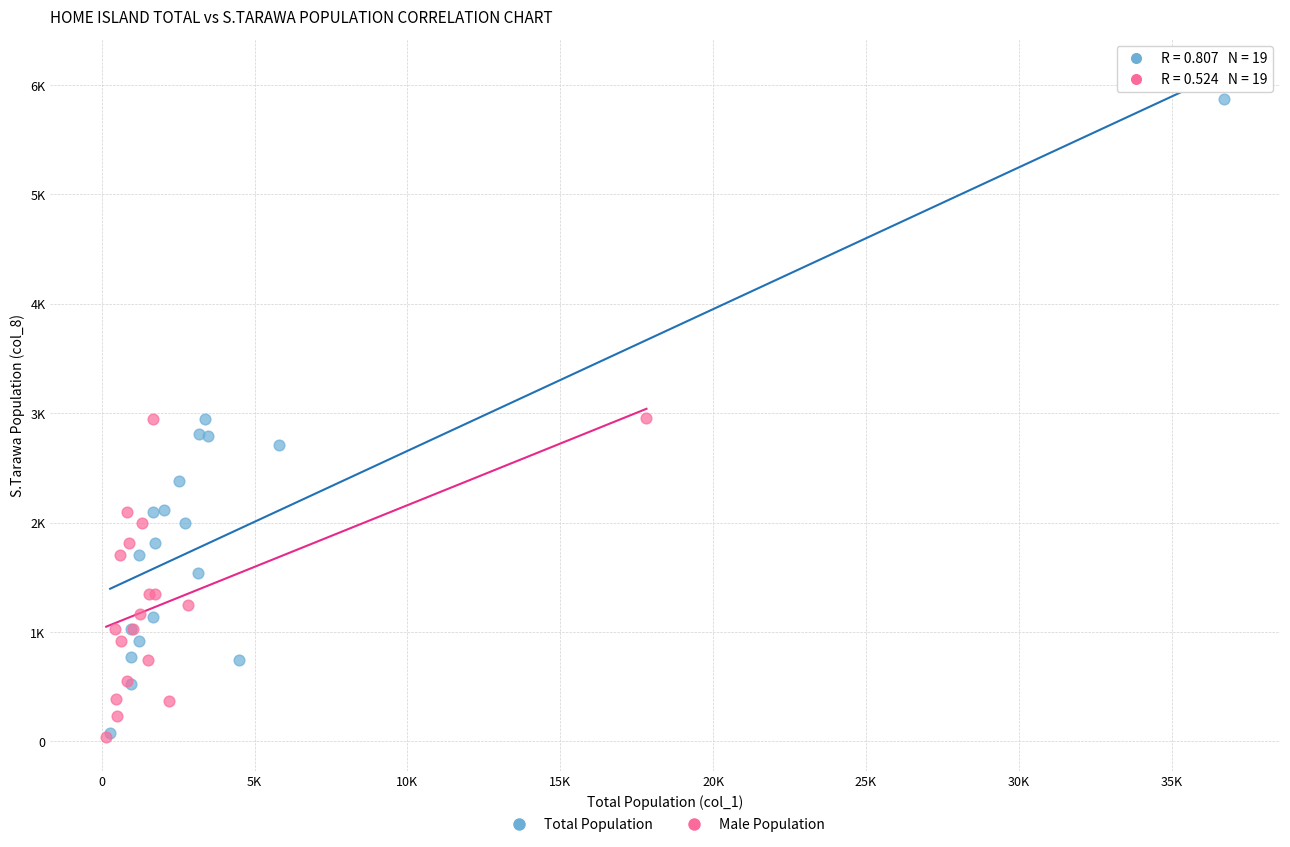

What are all the series names shown in the legend?

Total Population, Male Population